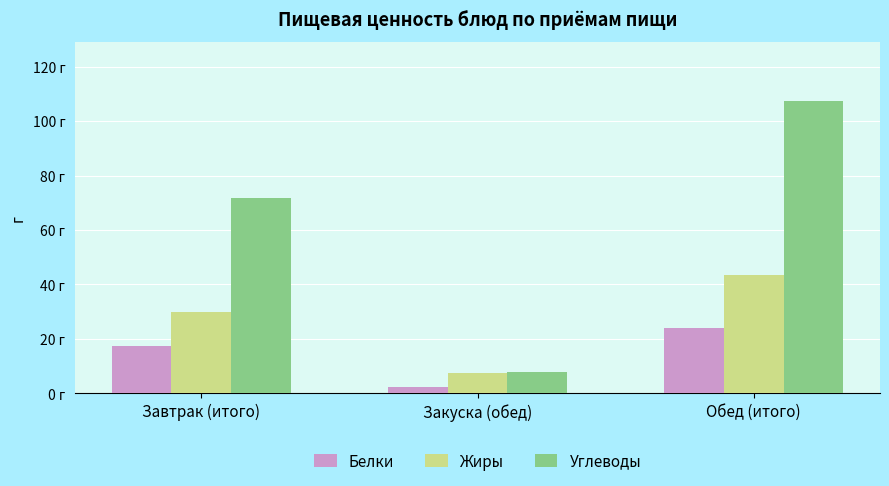

What are all the series names shown in the legend?

Белки, Жиры, Углеводы